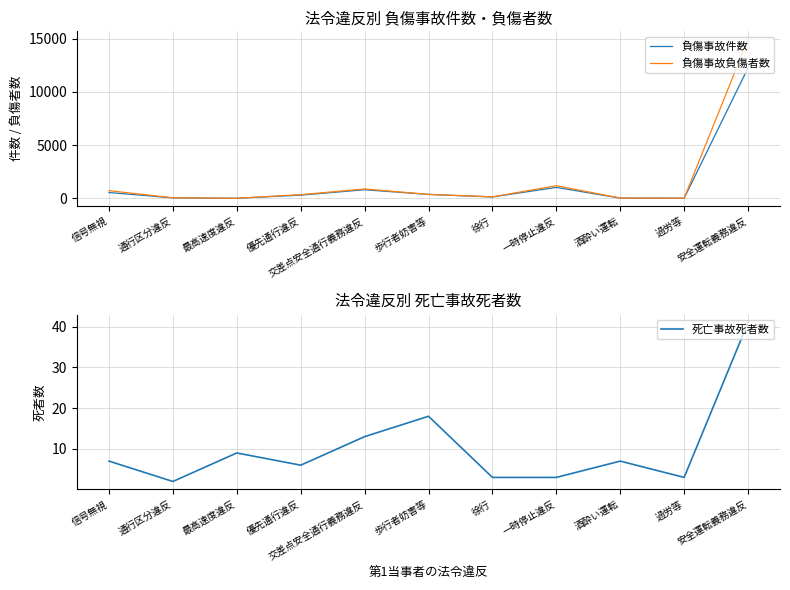

Reading left to right, transcribe all the data shown in this chart.

負傷事故件数: 542	39	3	296	804	364	127	1023	20	8	12255
負傷事故負傷者数: 717	48	3	340	877	367	134	1182	24	12	14938
死亡事故死者数: 7	2	9	6	13	18	3	3	7	3	41